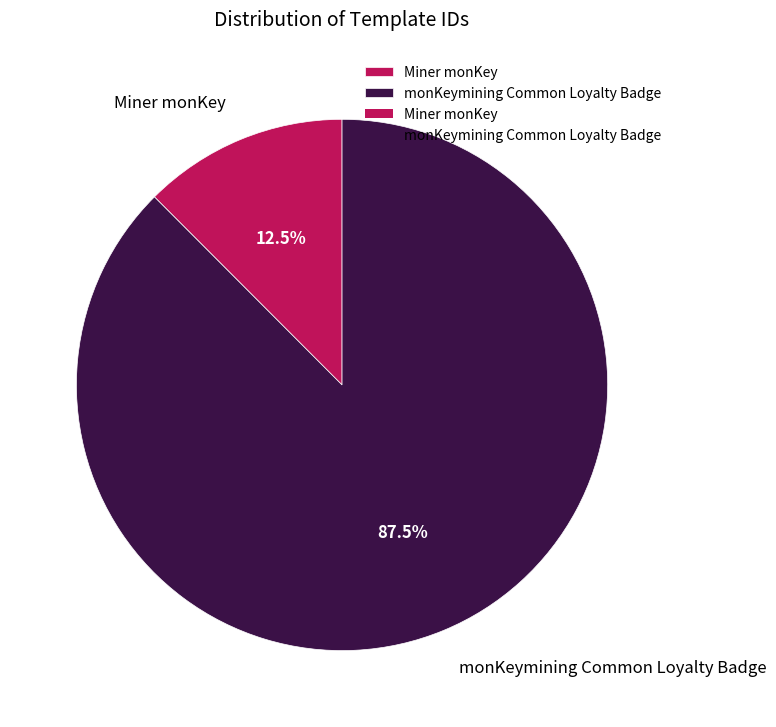

Which slice is the smallest?

Miner monKey